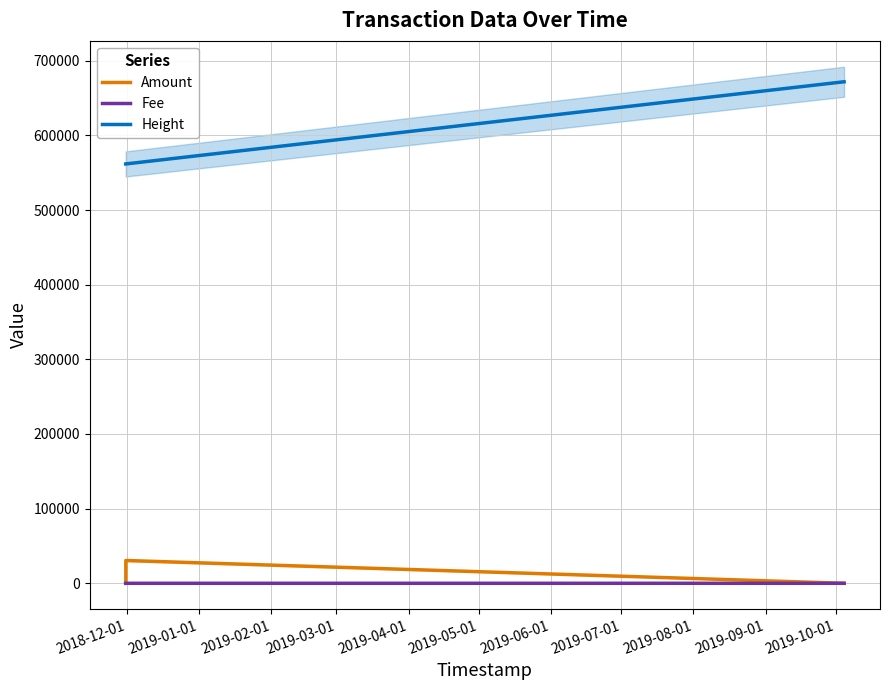

True or false: Amount and Height cross at least once.

False